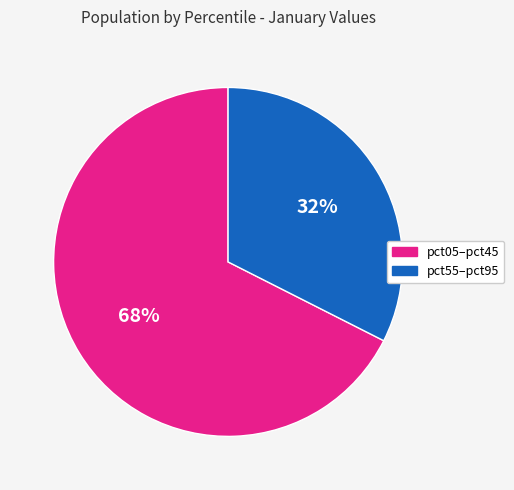

To the nearest percent, what is the average slice percentage?

50%